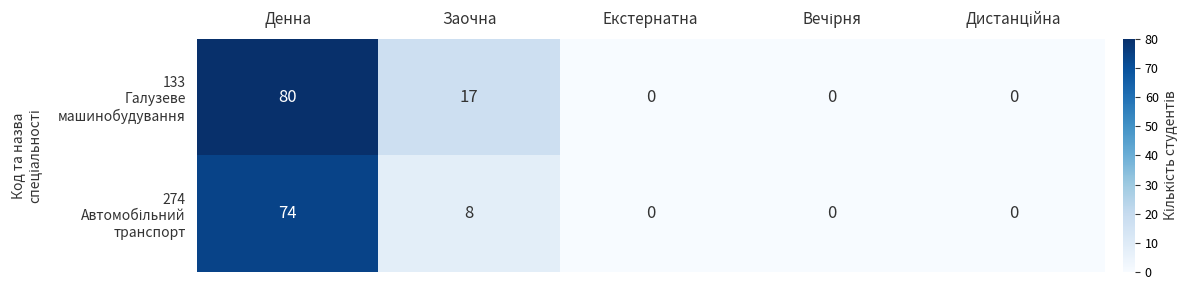

What is the spread (max minus min) of values at Заочна?

9